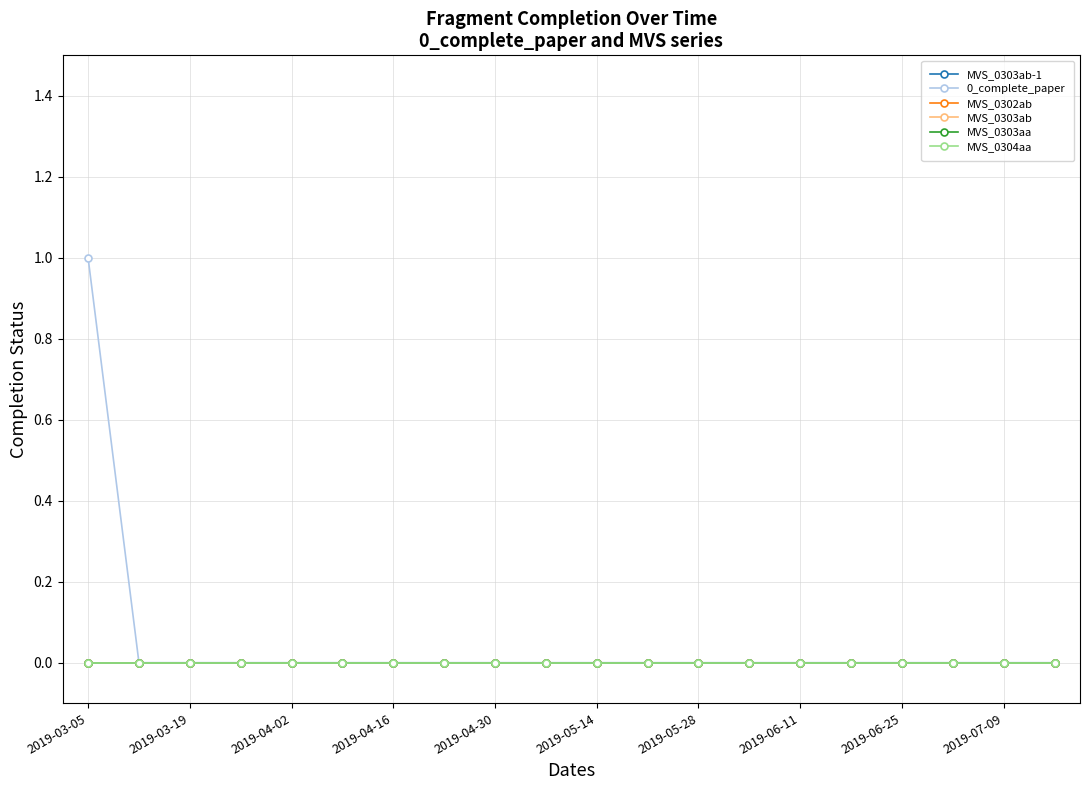

Is this an area chart (filled region under the line)?

No